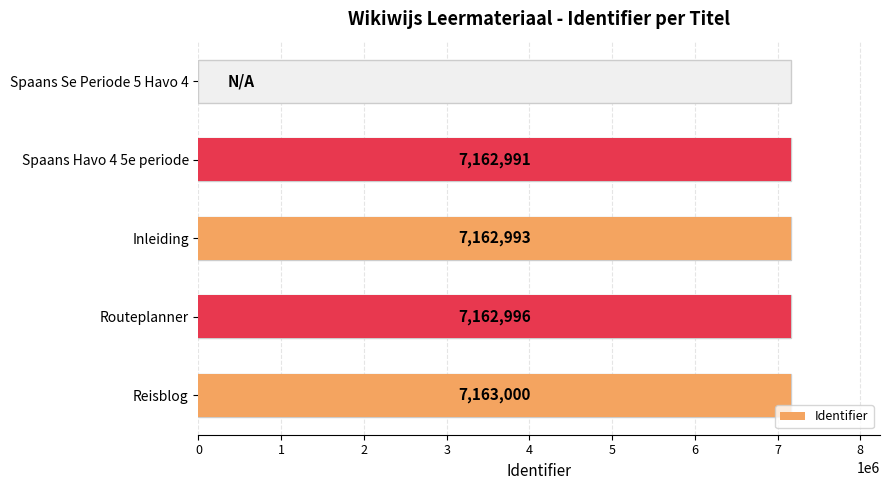

How many values are above zero?

4